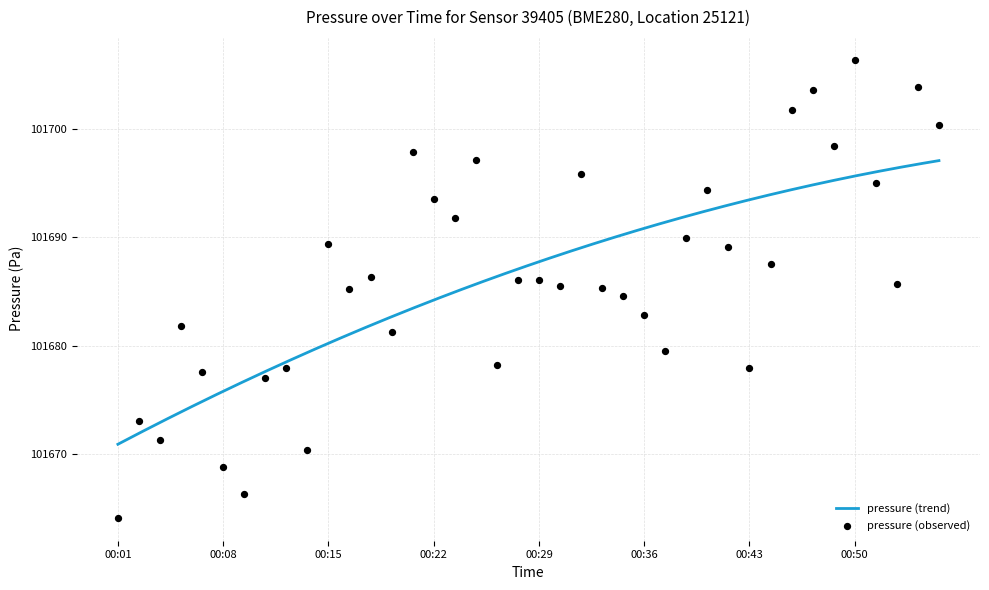

What is the change in value from 00:25 to 00:29?

-11.1